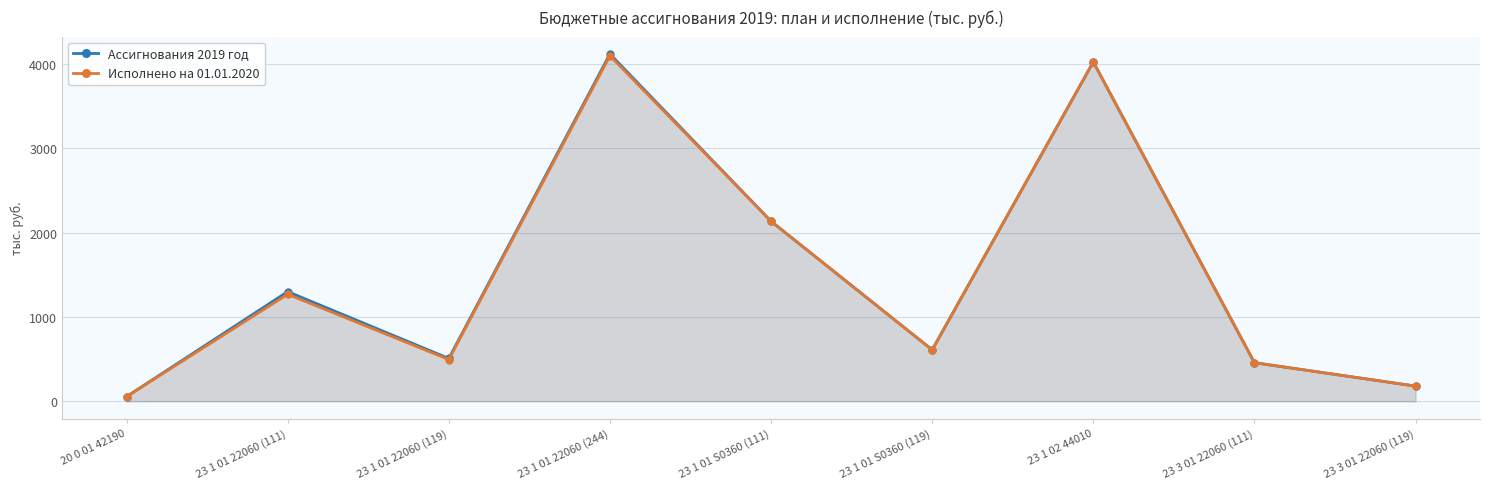

True or false: Исполнено на 01.01.2020 has more than 1 interior local peaks.

True